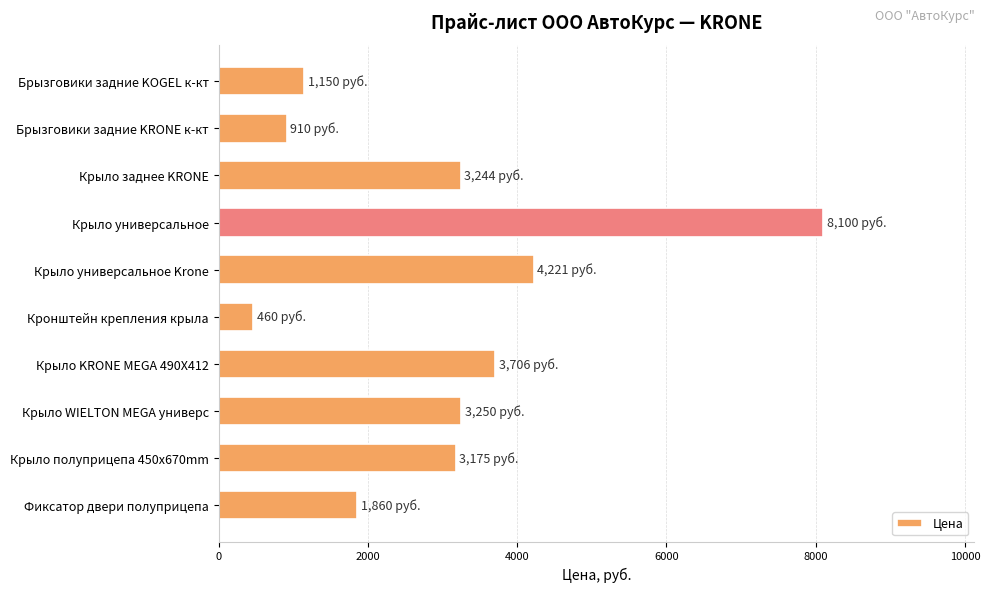

What is the label of the 8th bar from the top?

Крыло WIELTON MEGA универс